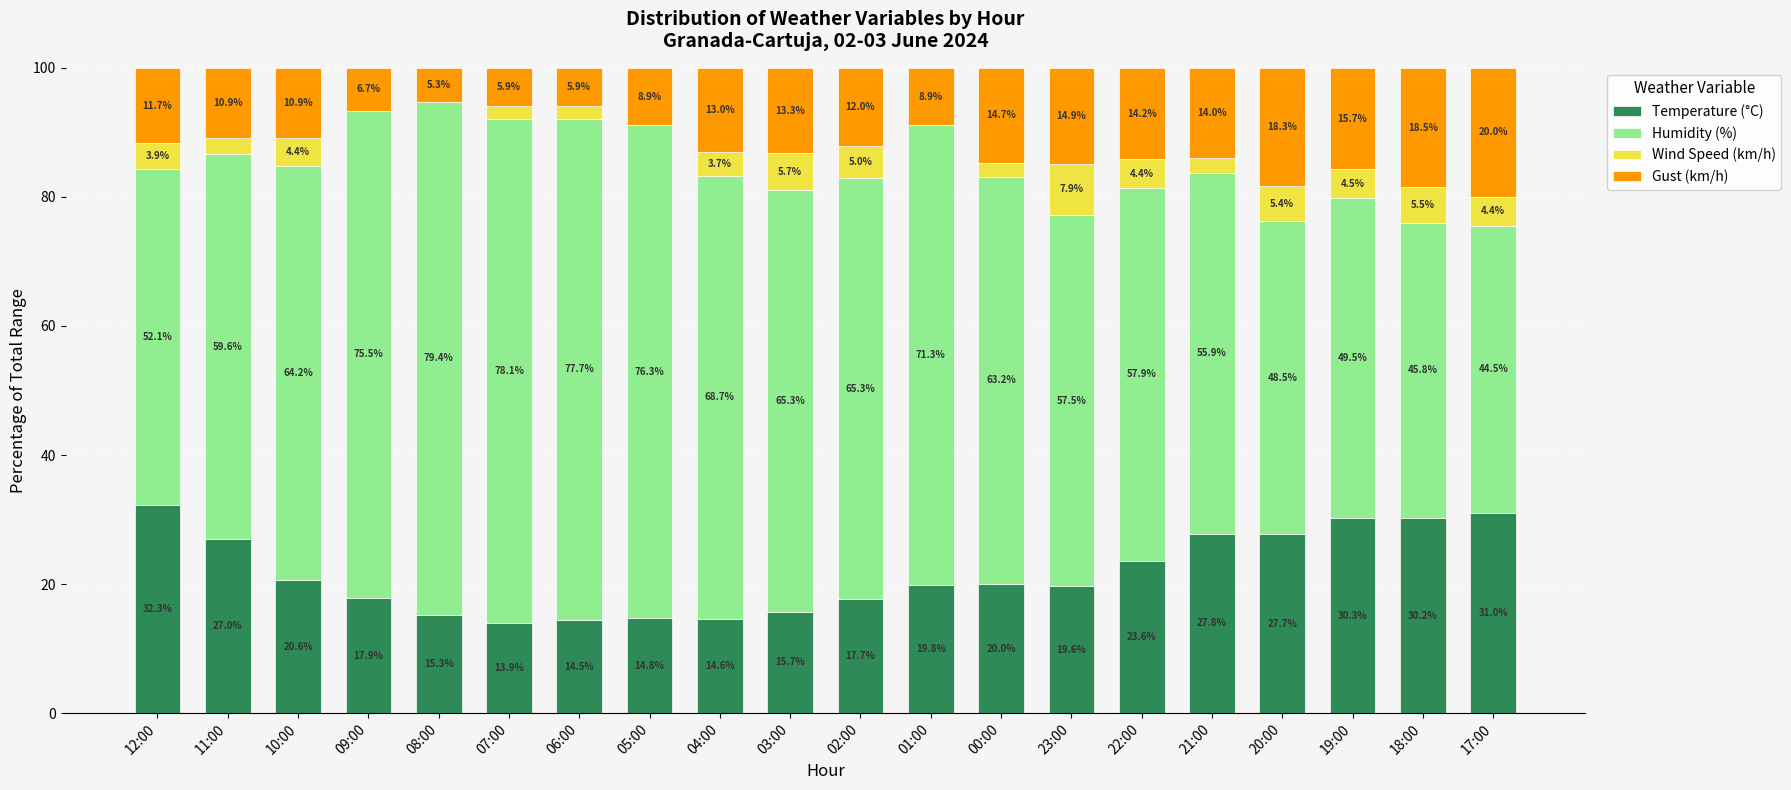

What is the total value across all series at 18:00?

100.0